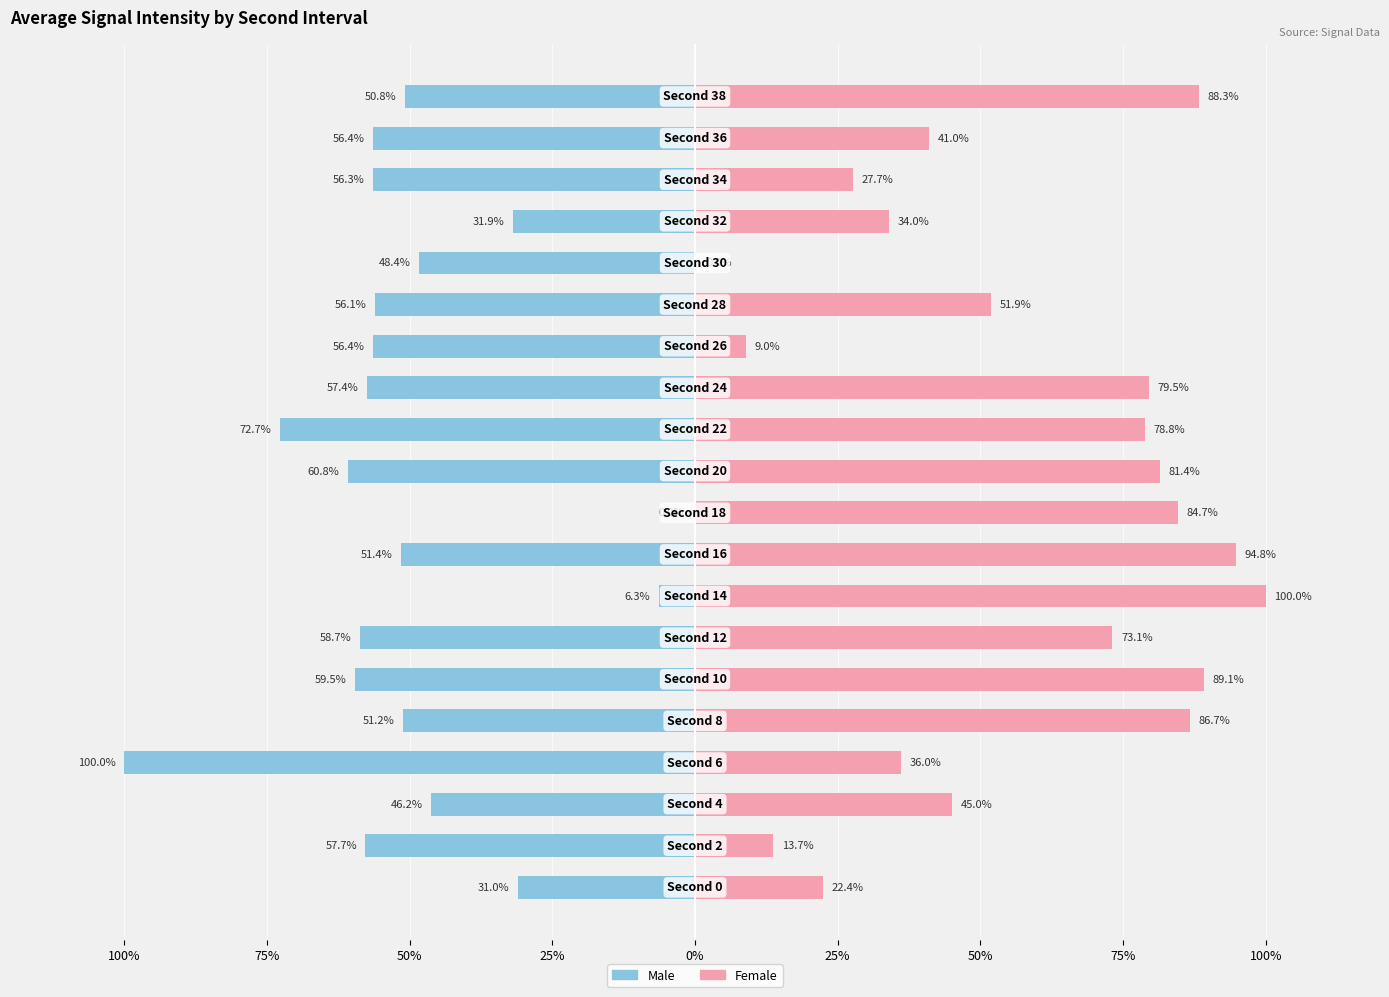

What is the highest value of the Female series?

100.0